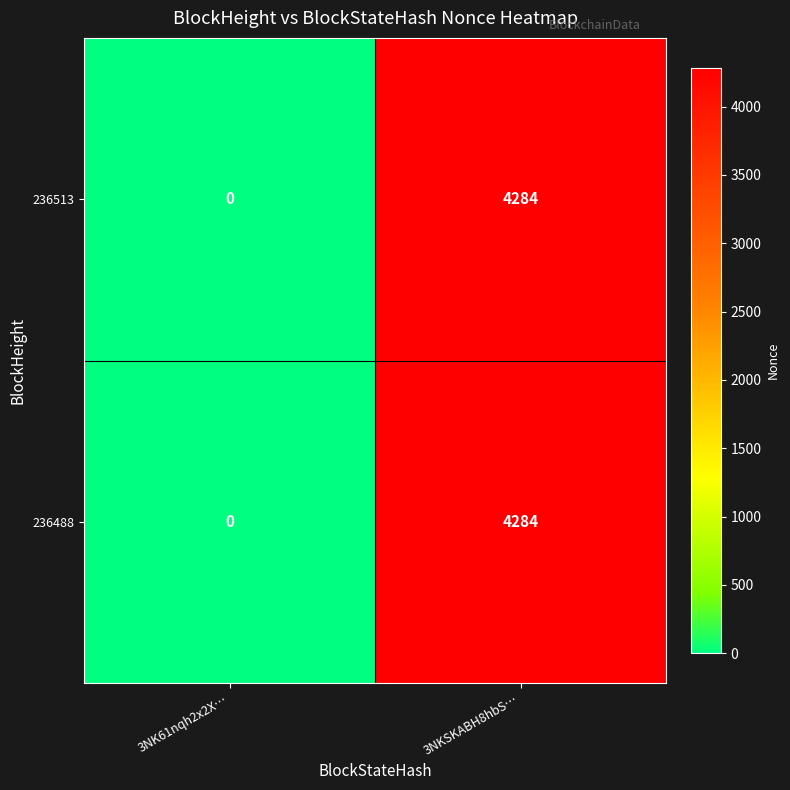

The 236513 series shows 5935 at 3NKSKABH8hbS…. True or false?

False